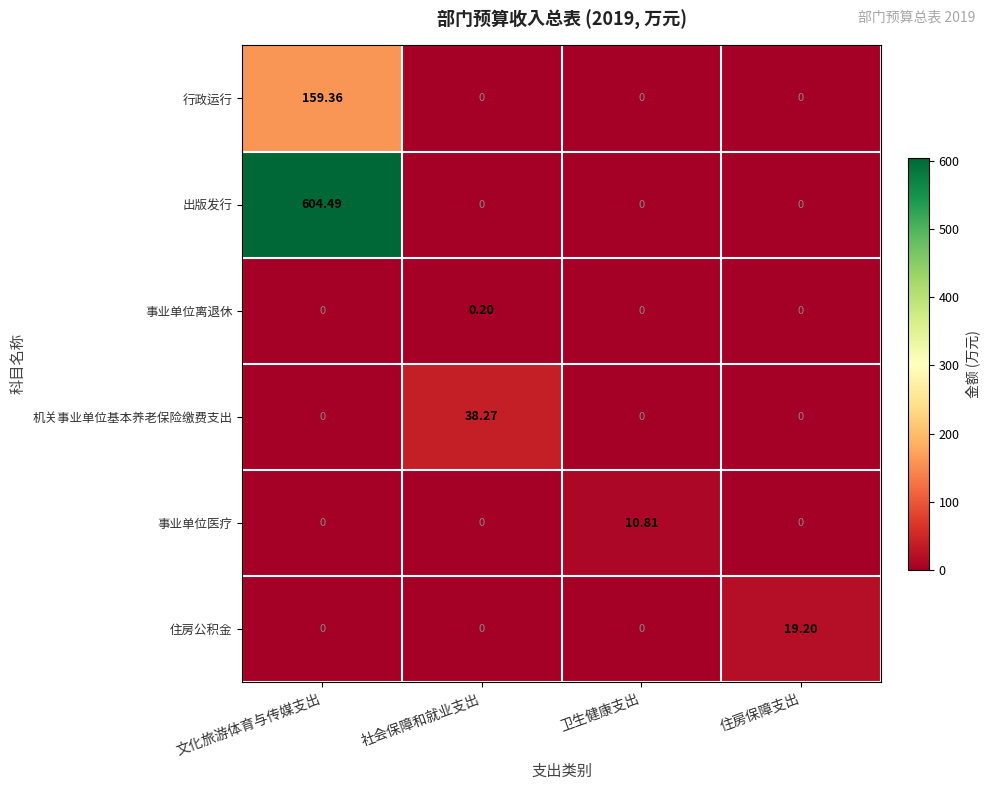

Which series has the largest range (max minus min)?

出版发行